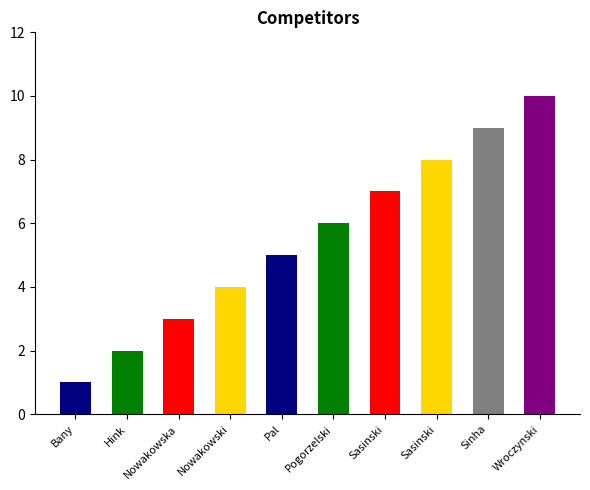

What is the minimum value shown in the chart?

1